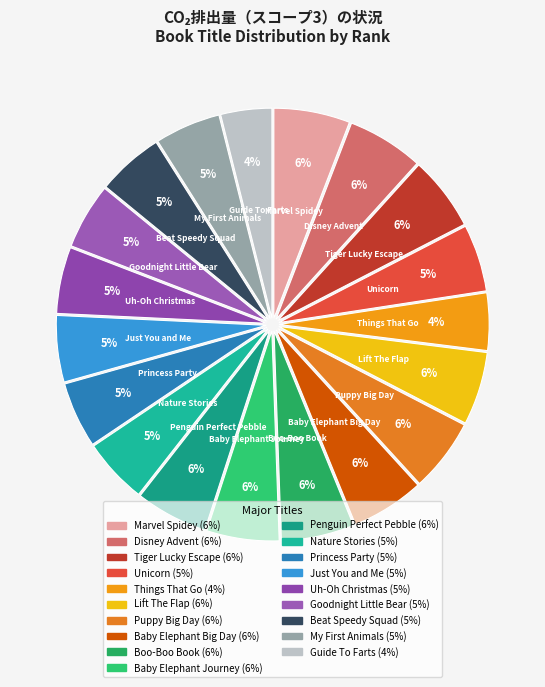

To the nearest percent, what is the combined percentage of Just You and Me and Boo-Boo Book?

11%